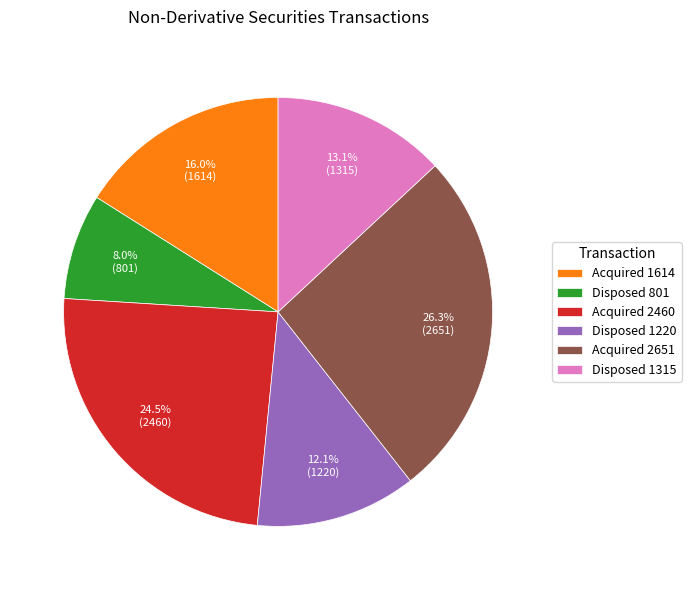

Is there any slice that represents more than half of the pie?

No